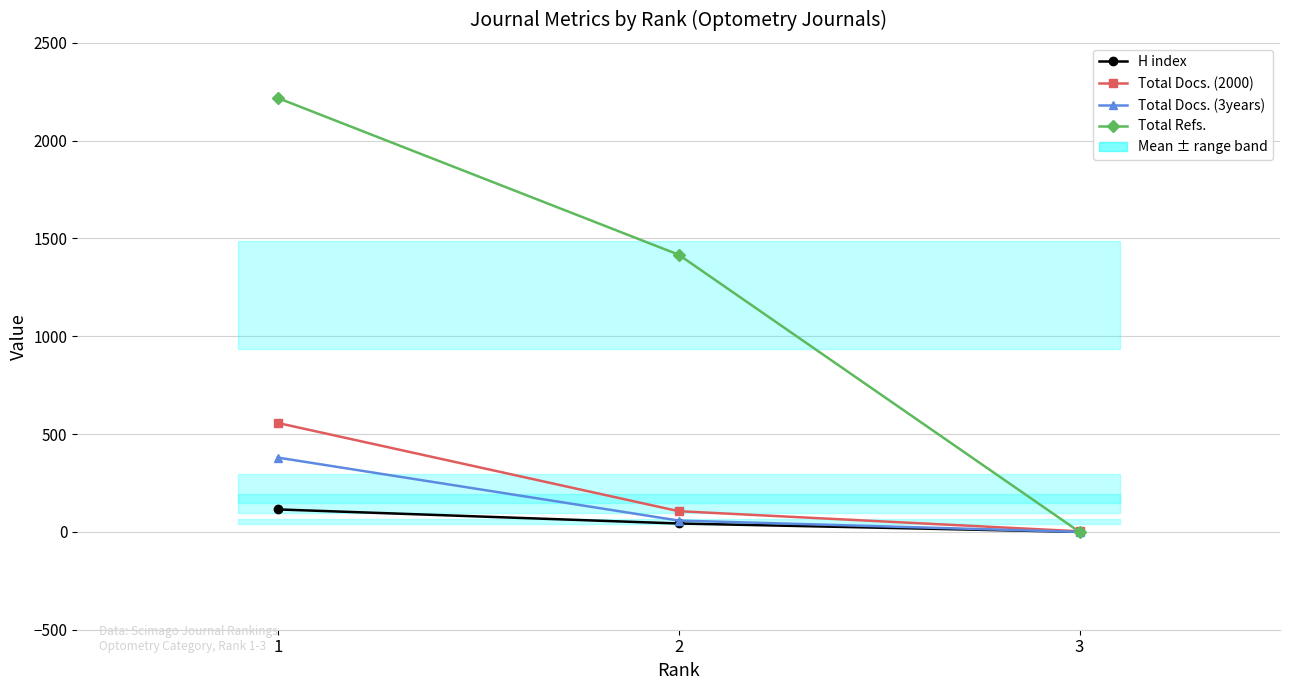

What is the highest value of the H index series?

115